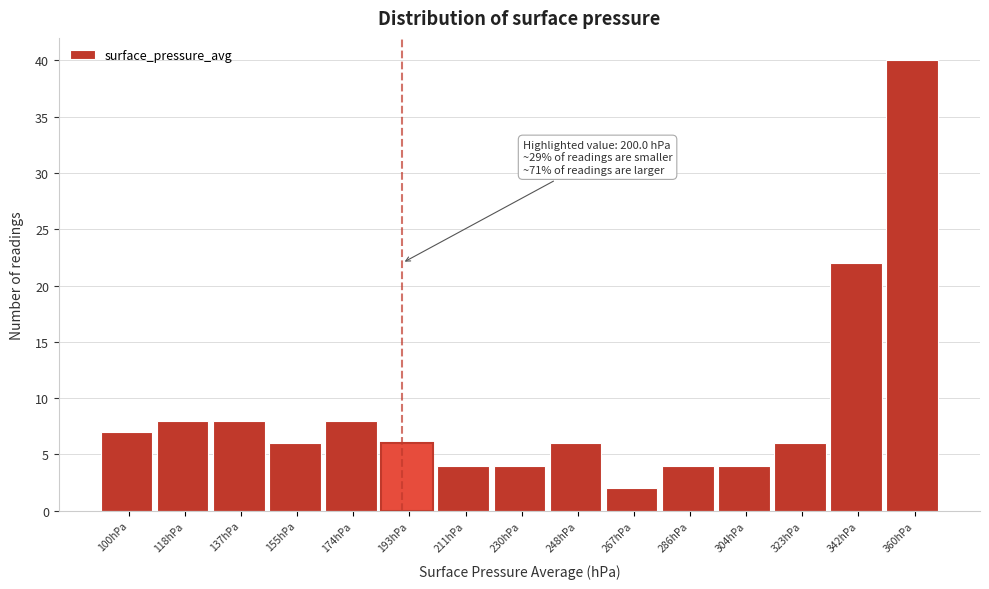

Reading right to left, transcribe all the data shown in this chart.

40	22	6	4	4	2	6	4	4	6	8	6	8	8	7